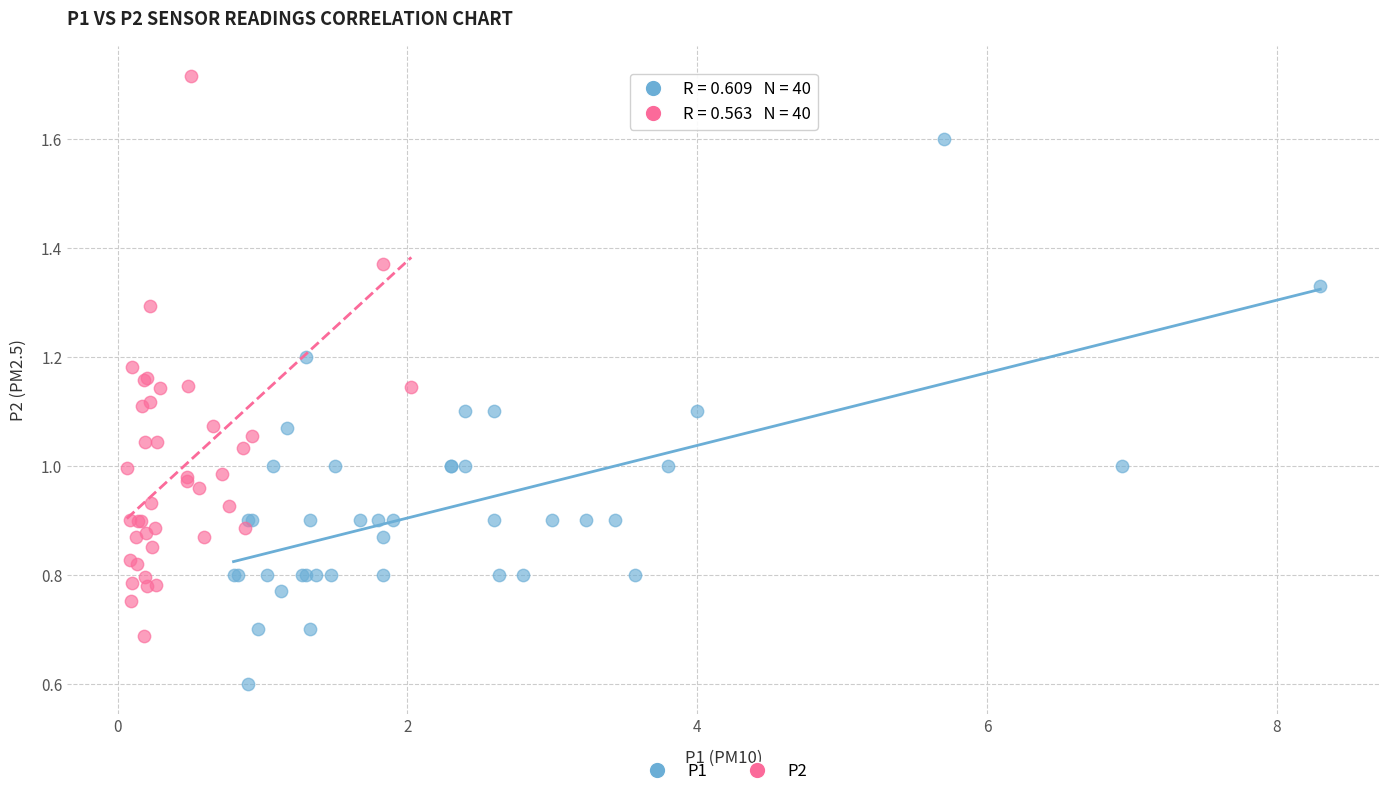

Which series has the widest spread of Y values?

P2